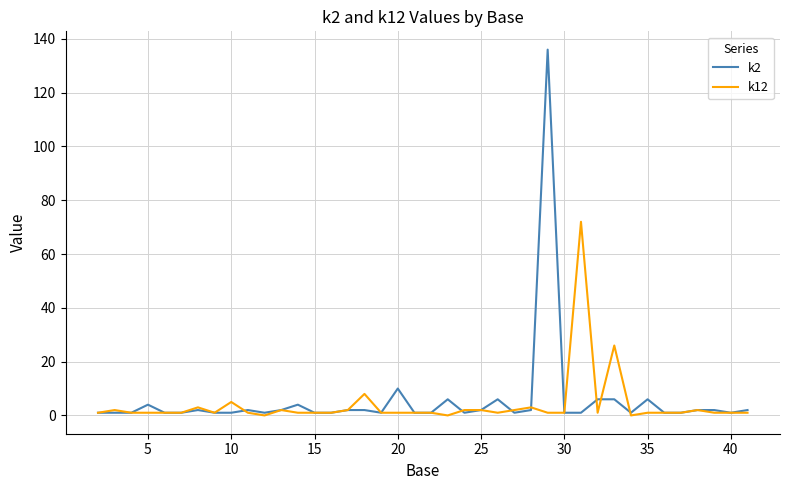

What is the average value of the k12 series?

4